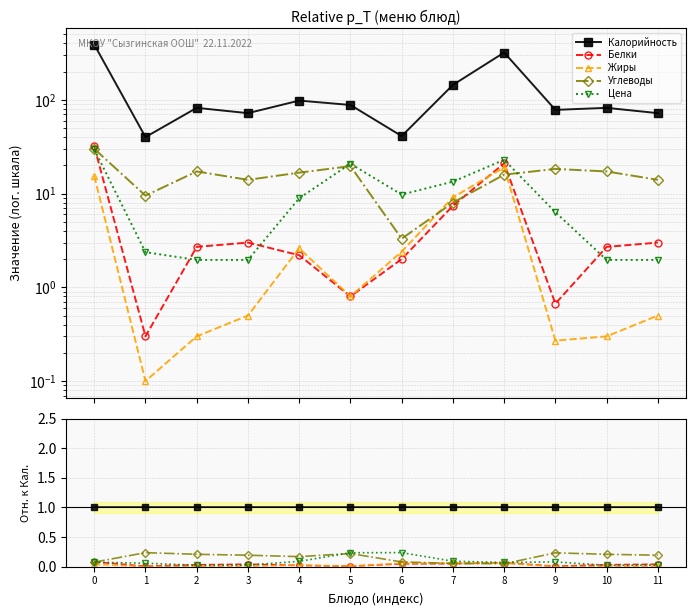

Is it true that Цена equals 0.0 at 11?

True